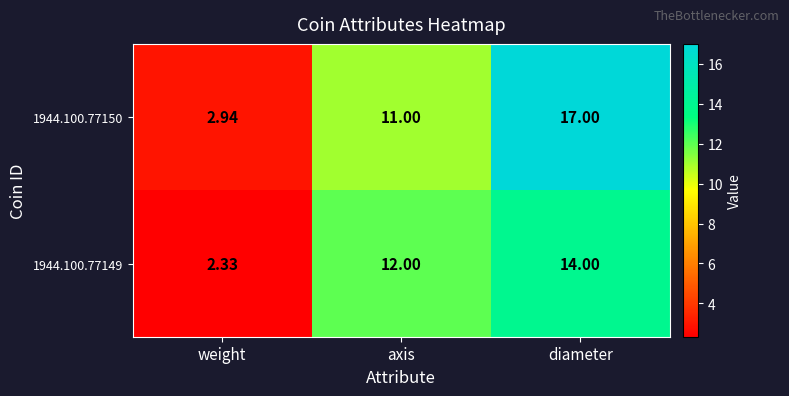

At how many categories does at least one series exceed 14?

1